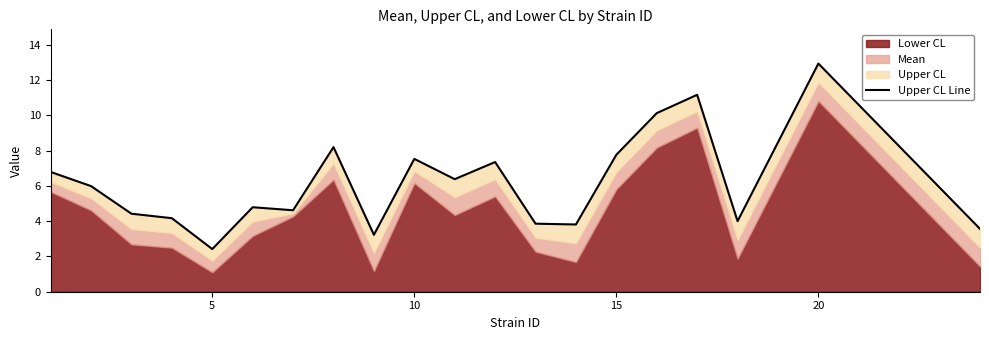

What is the greatest value displayed?

12.9